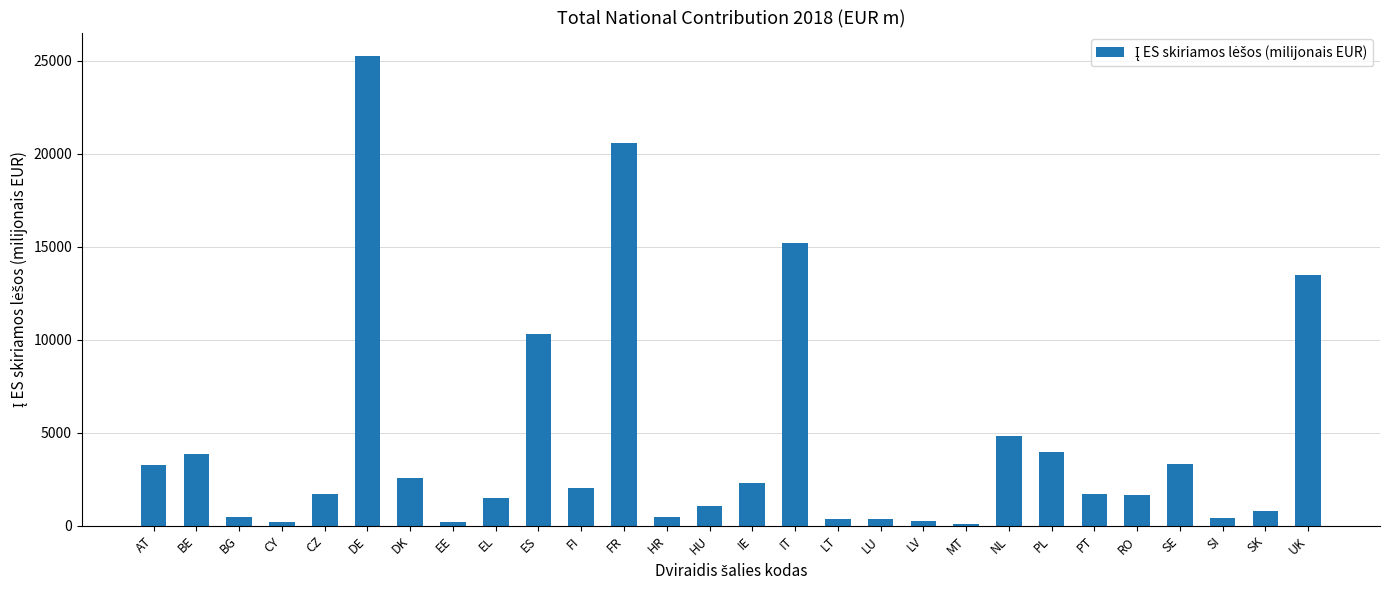

Which has a higher value, BG or HU?

HU